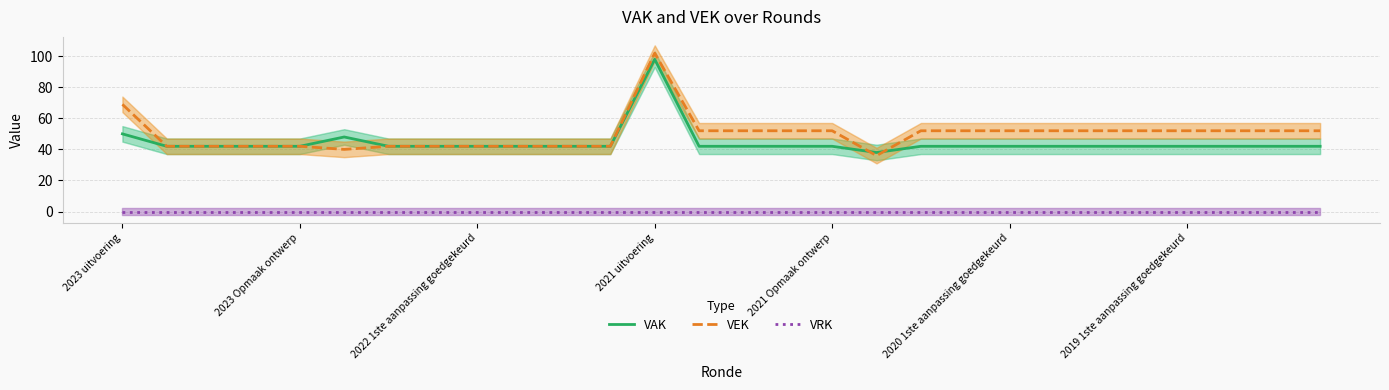

What are all the series names shown in the legend?

VAK, VEK, VRK